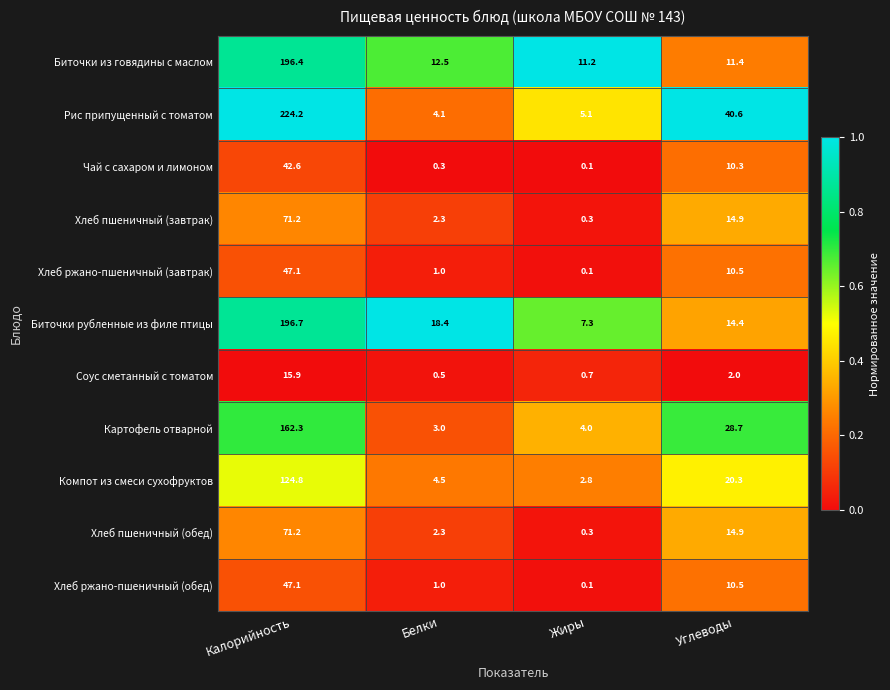

Which series has the widest spread of values?

Рис припущенный с томатом